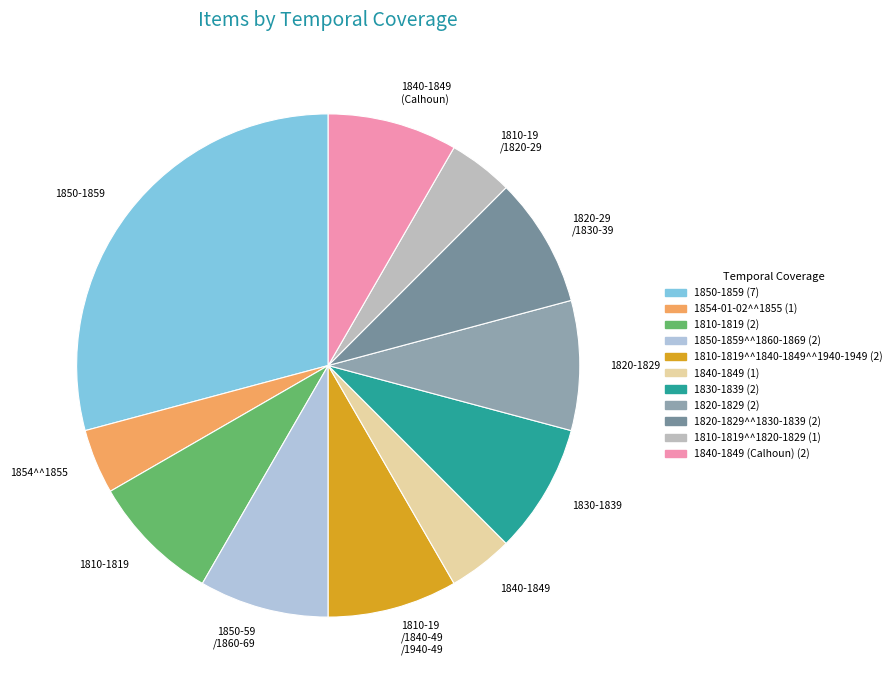

Is there a majority slice in this chart?

No